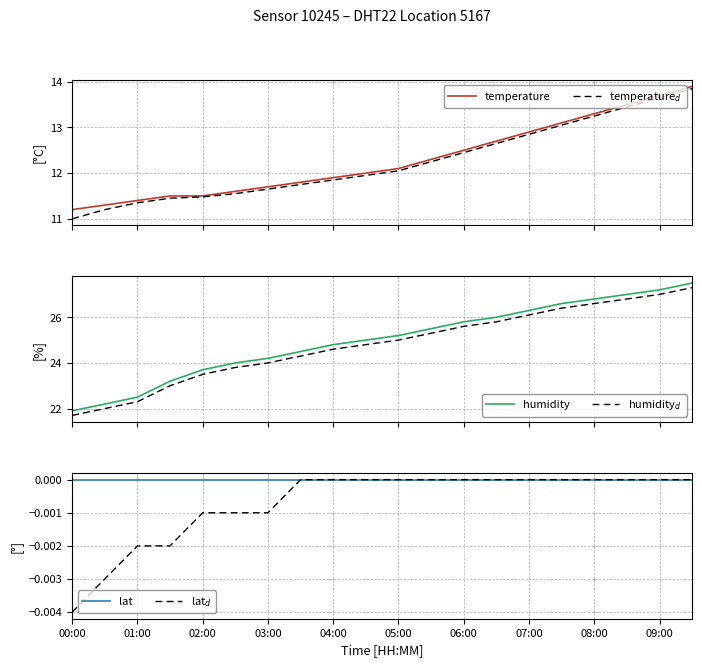

True or false: humidity has more than 0 points higher than both neighbors.

False